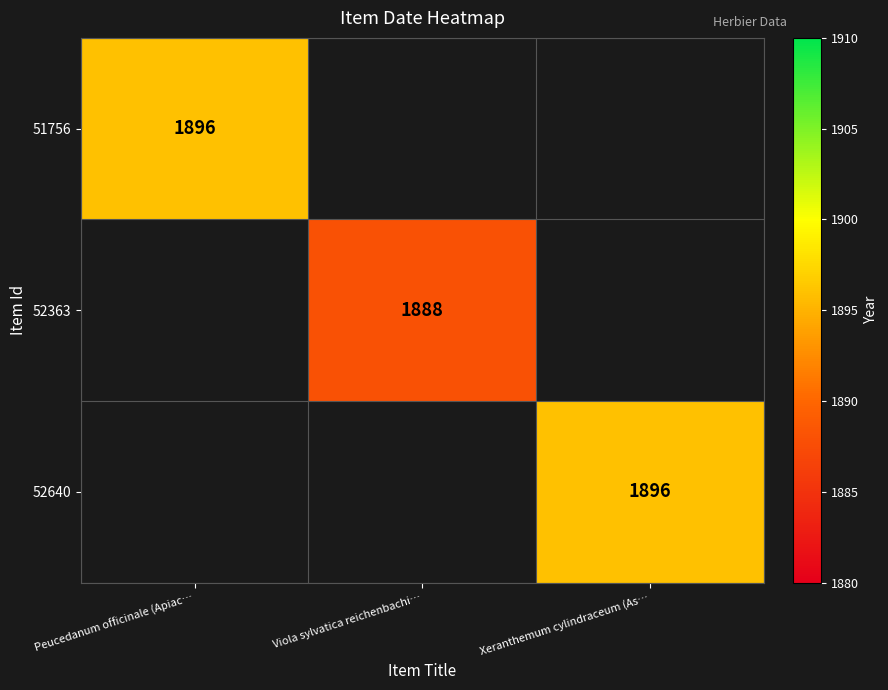

True or false: 52363 has a value of 825 at Viola sylvatica reichenbachi….

False